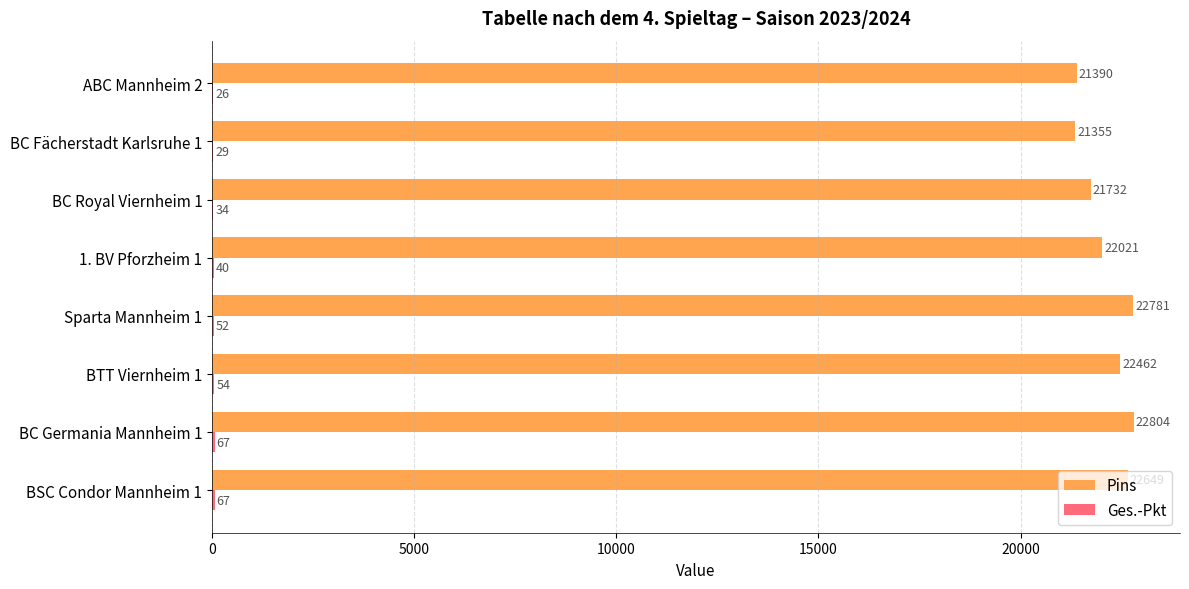

What is the maximum value shown in the chart?

22804